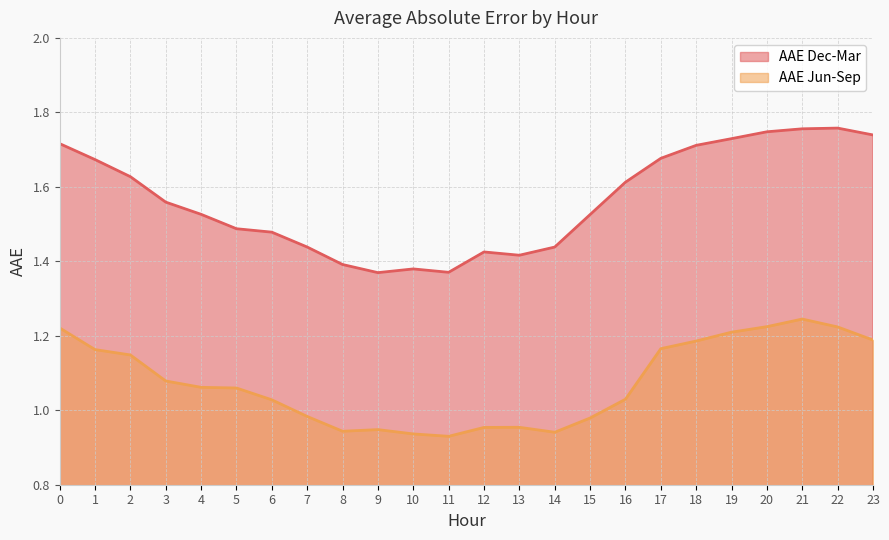

Read the AAE Dec-Mar value at 15.

1.5